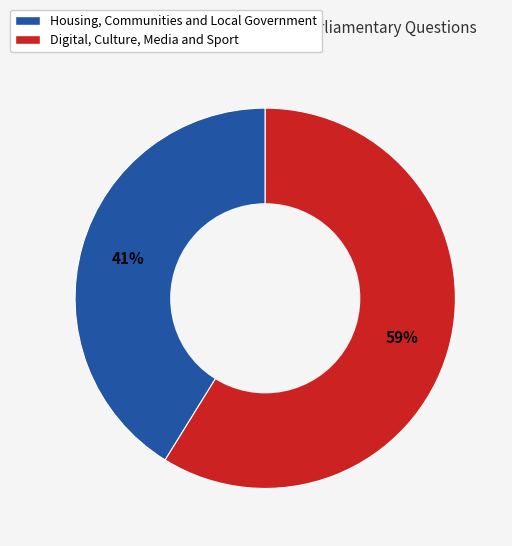

The Housing, Communities and Local Government slice represents 54% of the pie. True or false?

False